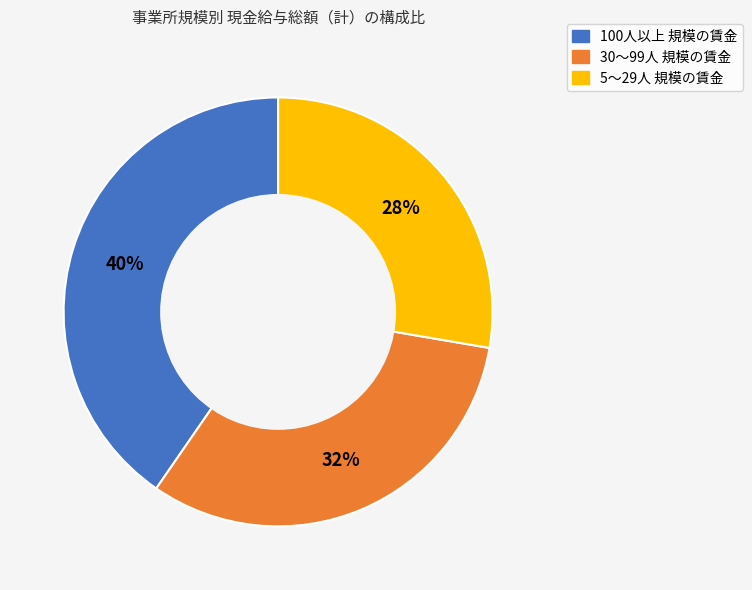

How many slices are in this pie chart?

3